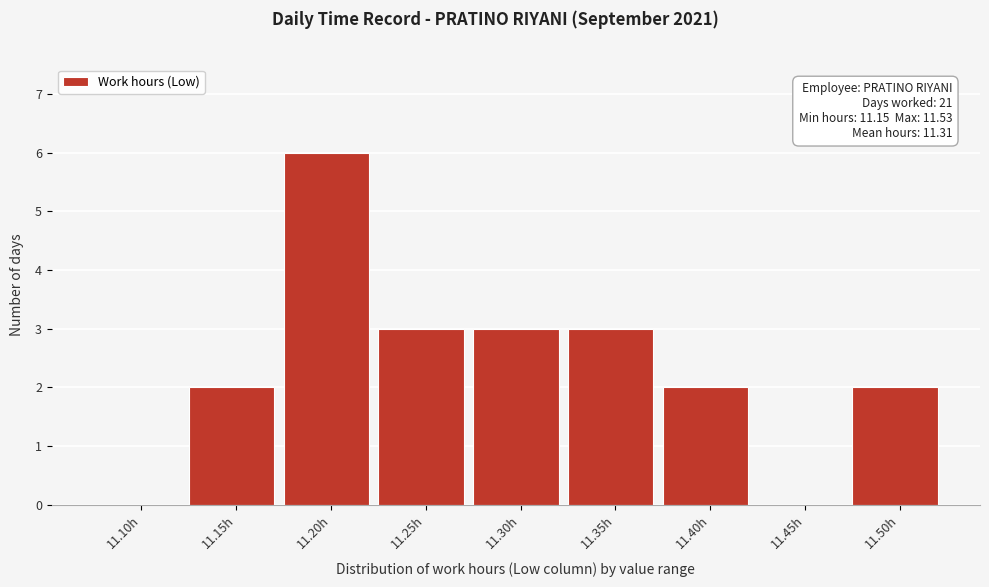

Reading left to right, what are all the values shown in this chart?

11.10h=0	11.15h=2	11.20h=6	11.25h=3	11.30h=3	11.35h=3	11.40h=2	11.45h=0	11.50h=2